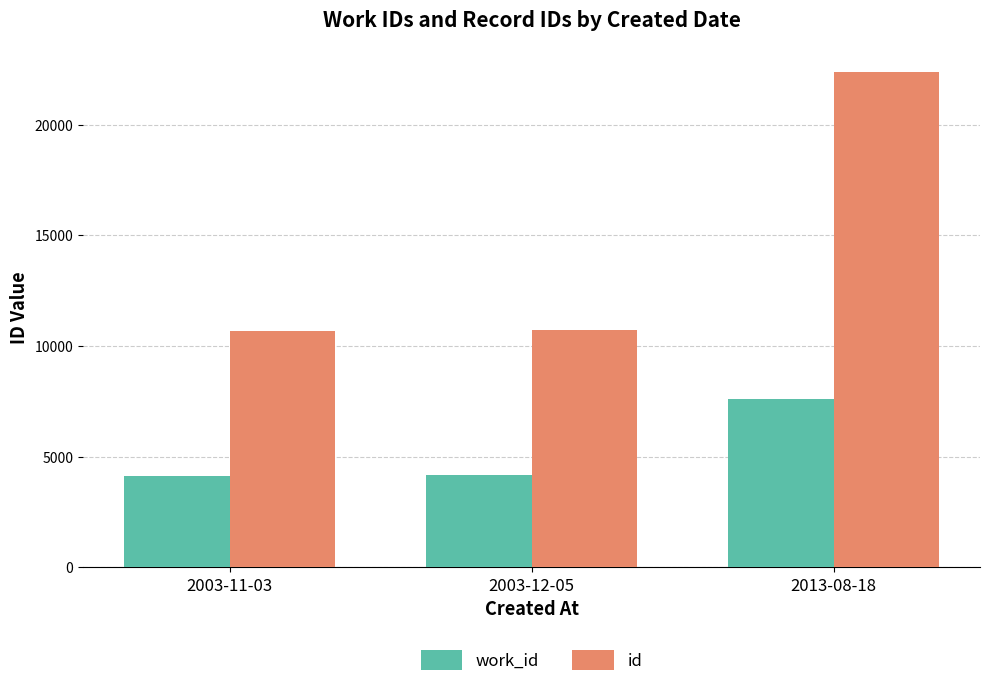

Rank the series at 2003-11-03 from highest to lowest value.

id, work_id